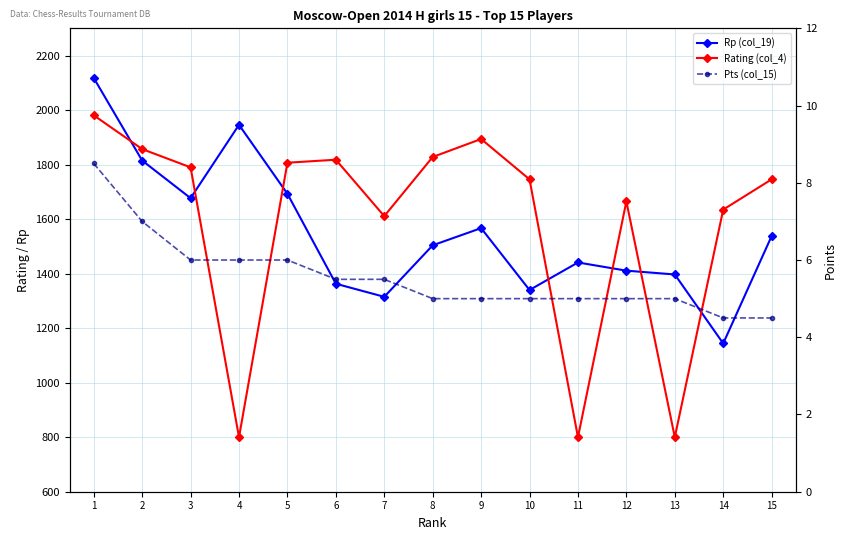

At which label is Rp (col_19) closest to 1631?

3